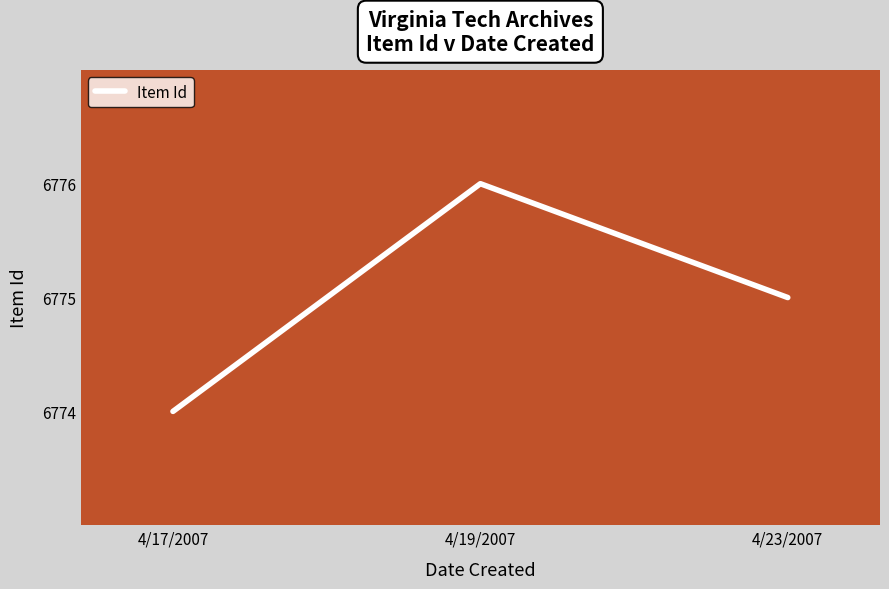

Which has a higher value, 4/17/2007 or 4/19/2007?

4/19/2007